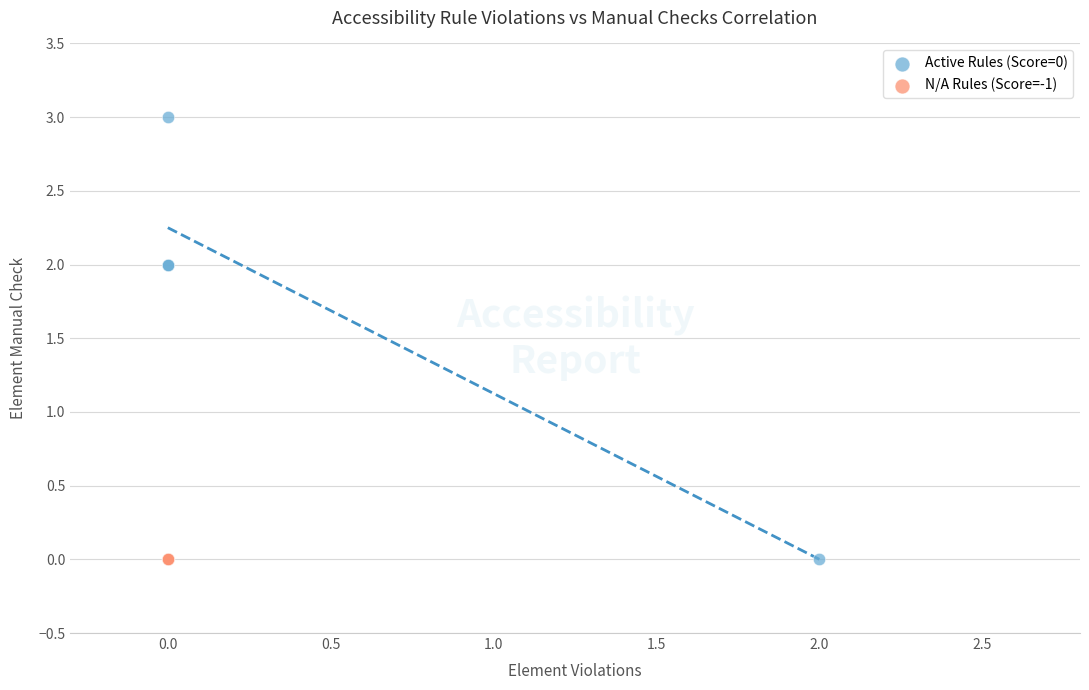

Which series reaches the maximum Y coordinate?

Active Rules (Score=0)